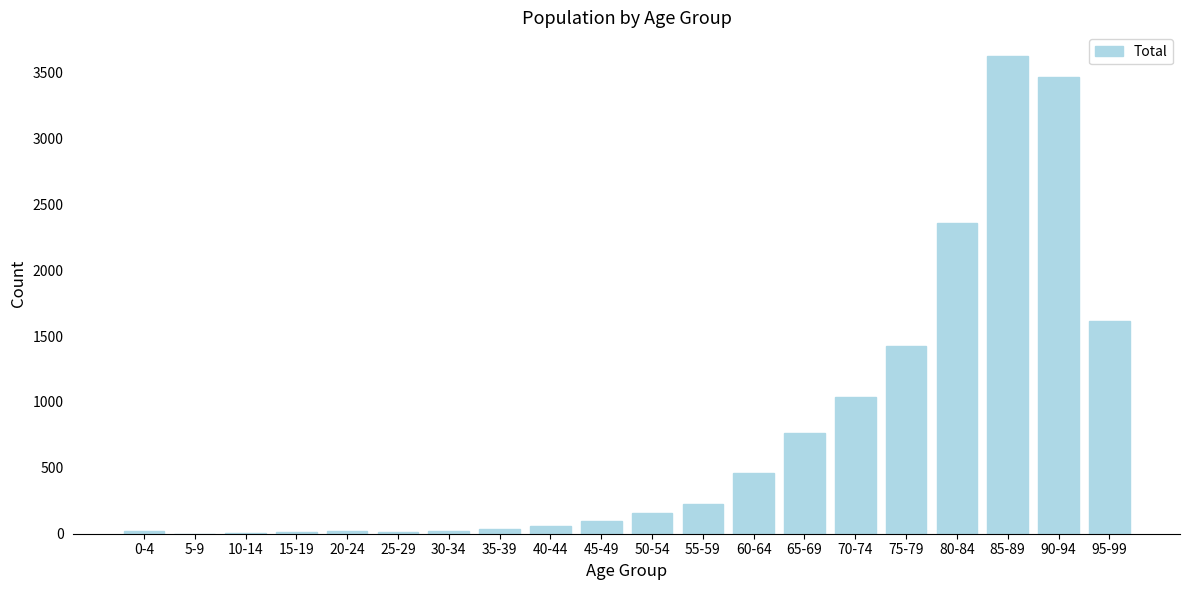

Which label corresponds to the largest value in the chart?

85-89